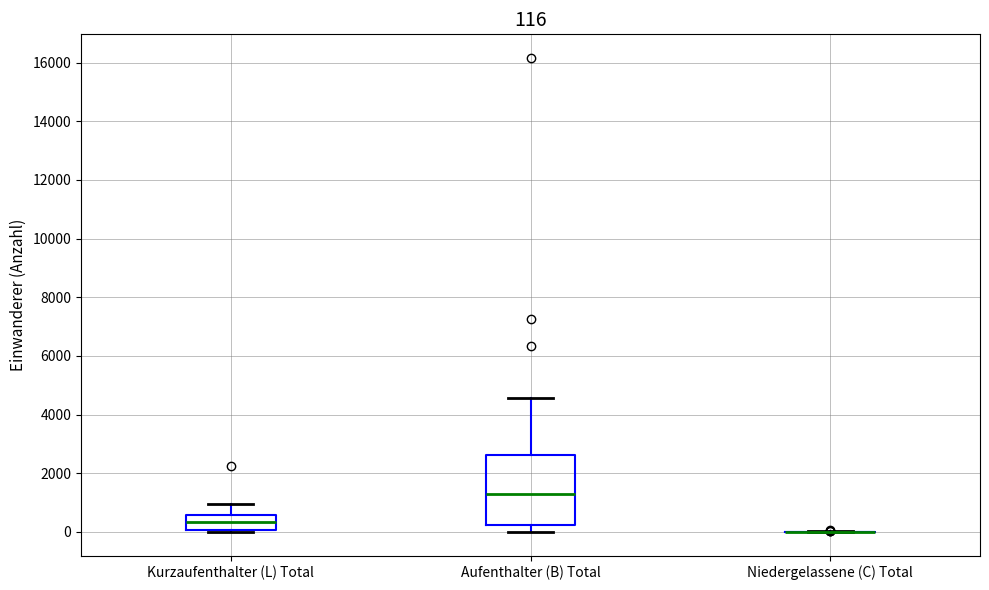

Which box is the tallest, from its lower edge to its upper edge?

Aufenthalter (B) Total